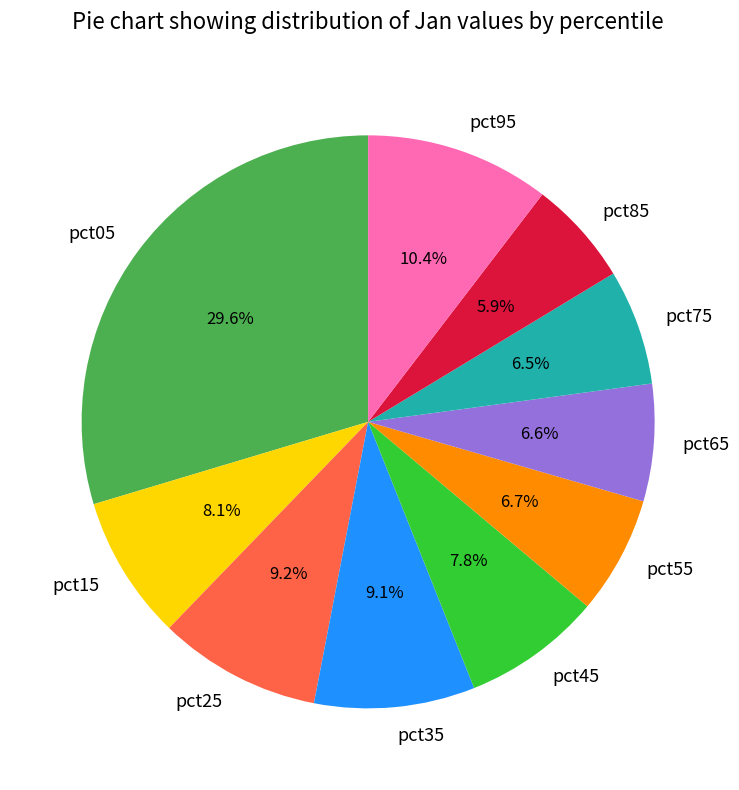

To the nearest percent, what percentage of the pie is pct95?

10%